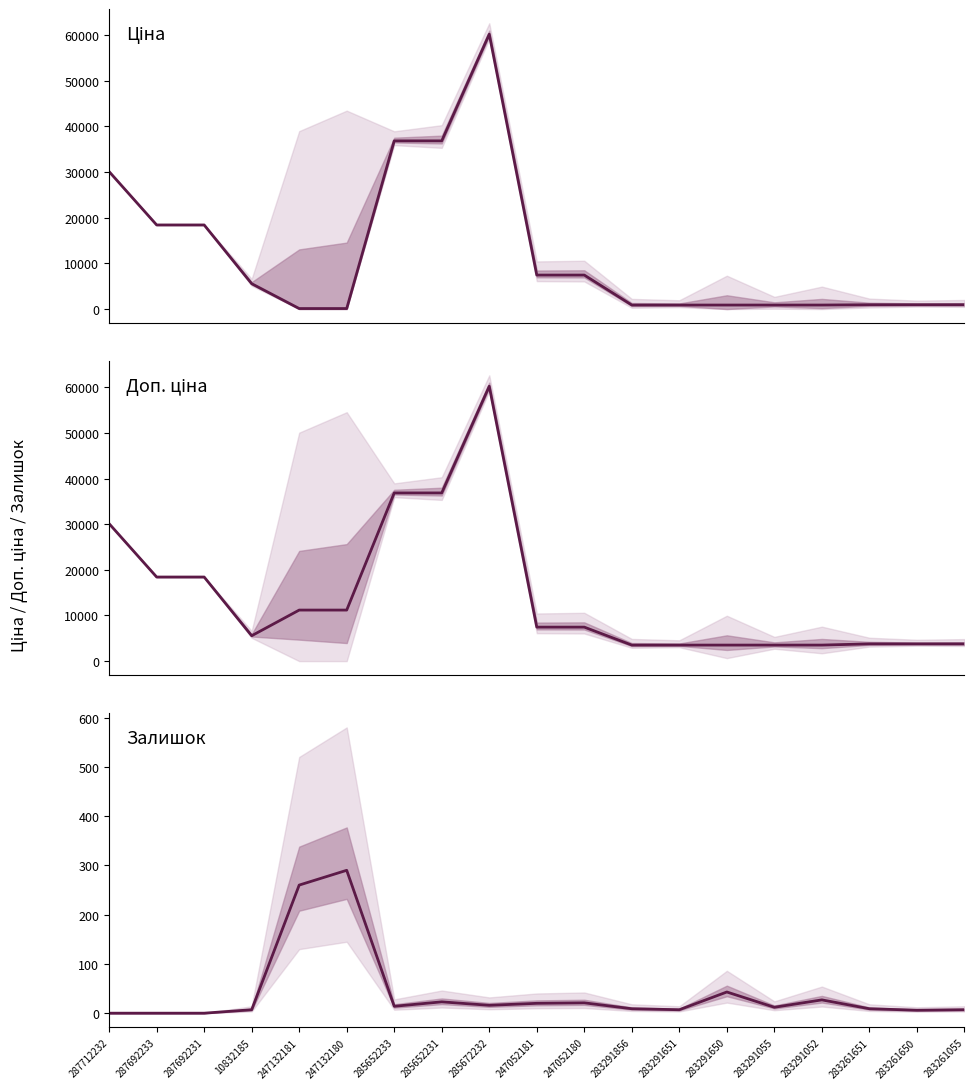

At which label is Залишок closest to 145?

283291650